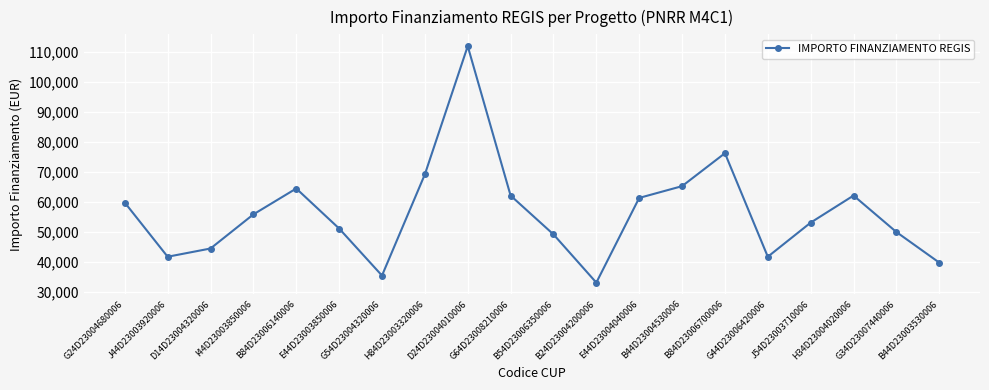

How many interior local peaks (higher than both neighbors) does the data have?

4